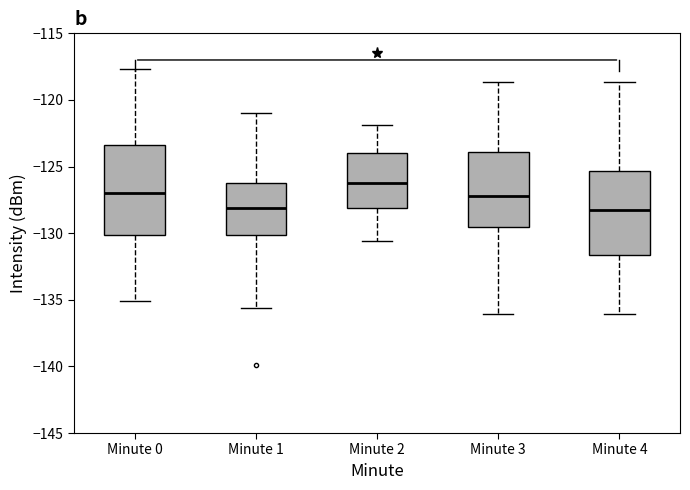

Reading left to right, transcribe this box plot: for each box, give where its median line is, the range the box spans, and where its two whiskers end, as read against the y-axis. The values are not printed on the chart, so give them approximately, as read against the axis.

Minute 0: median -127.0, box -130.0 to -123.5, whiskers -135.0 to -117.5
Minute 1: median -128.0, box -130.0 to -126.0, whiskers -135.5 to -121.0
Minute 2: median -126.0, box -128.0 to -124.0, whiskers -130.5 to -122.0
Minute 3: median -127.0, box -129.5 to -124.0, whiskers -136.0 to -118.5
Minute 4: median -128.0, box -131.5 to -125.5, whiskers -136.0 to -118.5